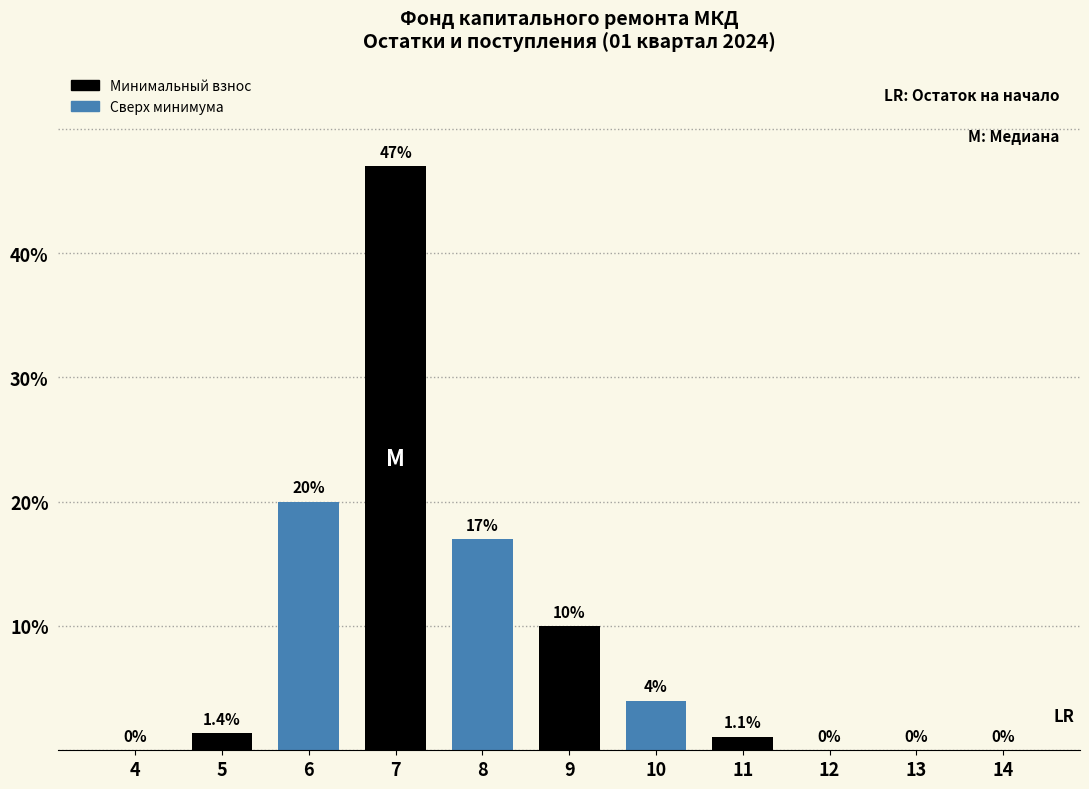

Reading left to right, list all the values displayed in this chart.

4=0.0	5=1.4	6=20.0	7=47.0	8=17.0	9=10.0	10=4.0	11=1.1	12=0.0	13=0.0	14=0.0